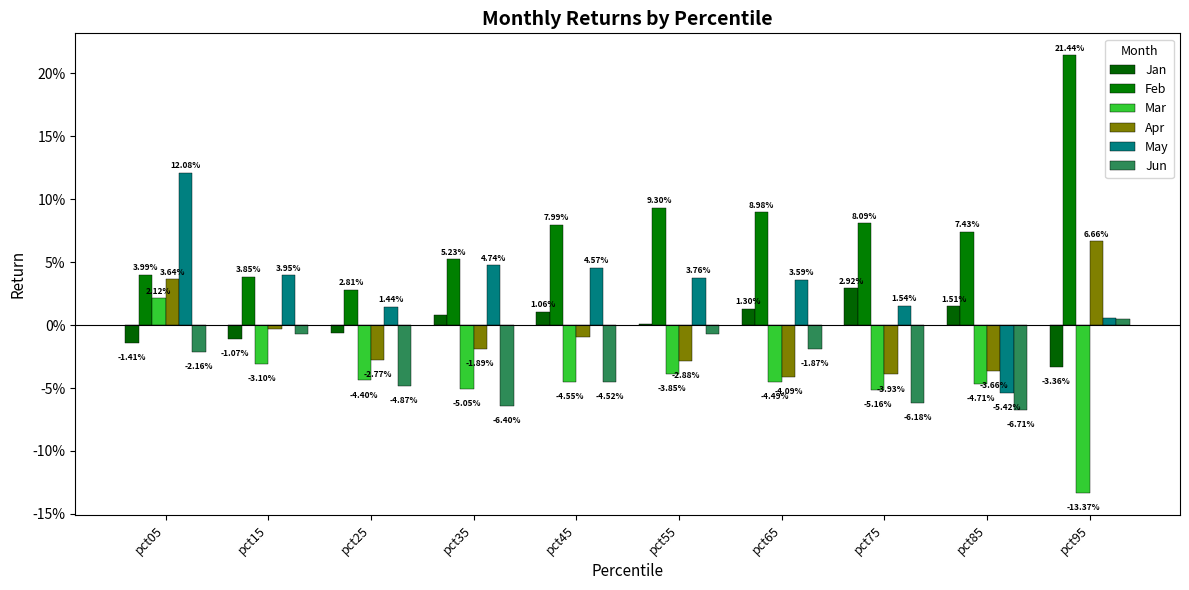

Are the bars grouped side by side (vs. stacked)?

Yes